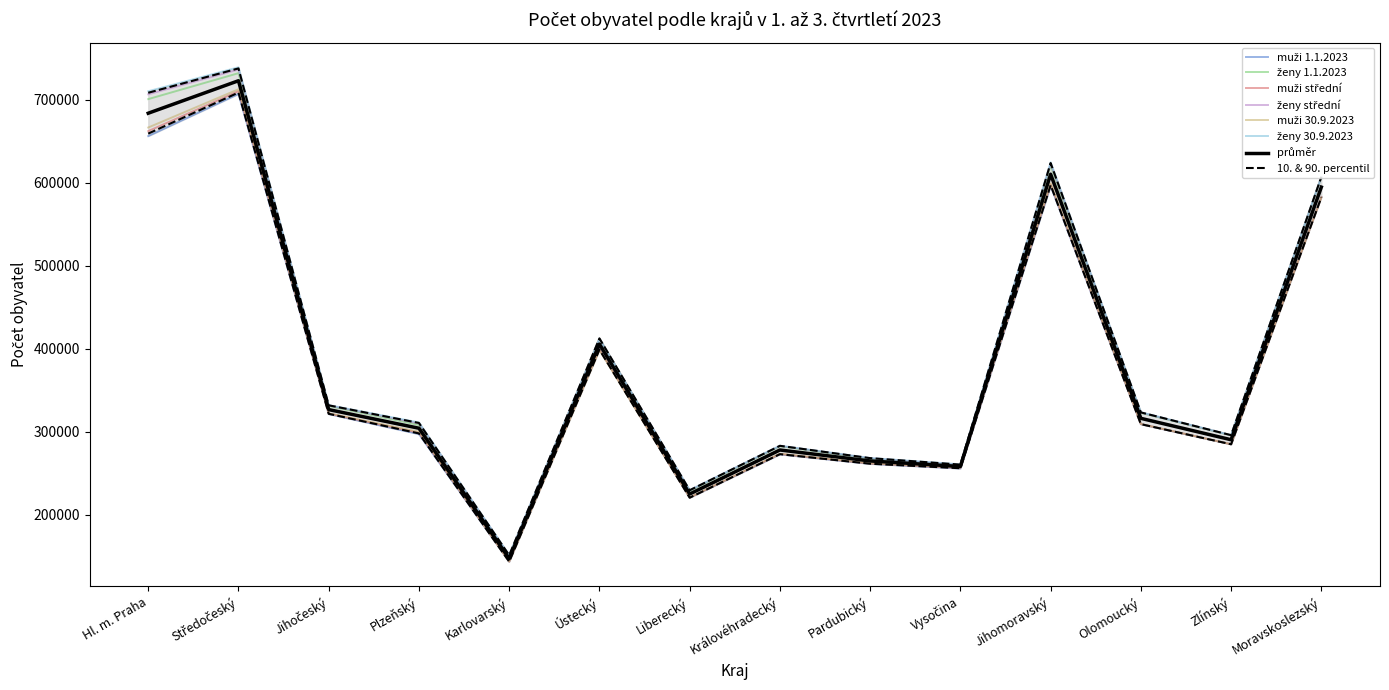

At which category is the sum across all series the highest?

Středočeský